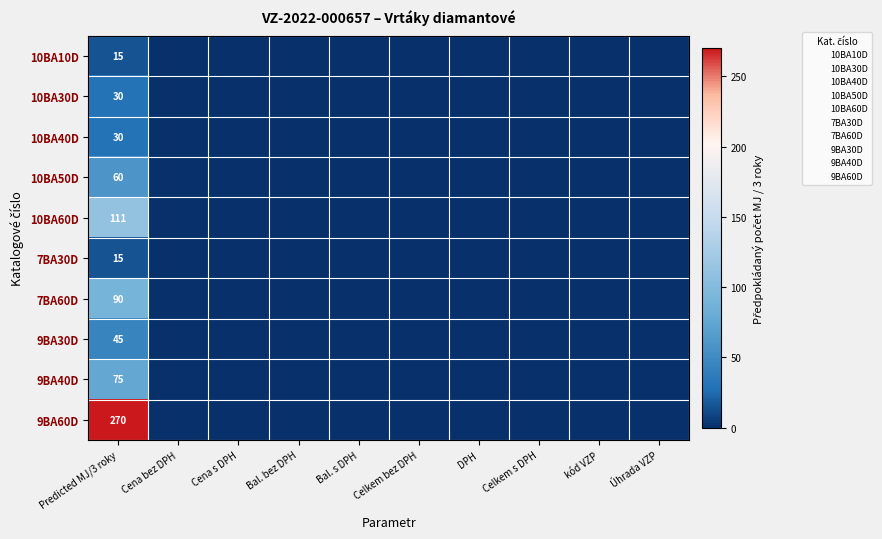

Which series has the largest total across all categories?

9BA60D